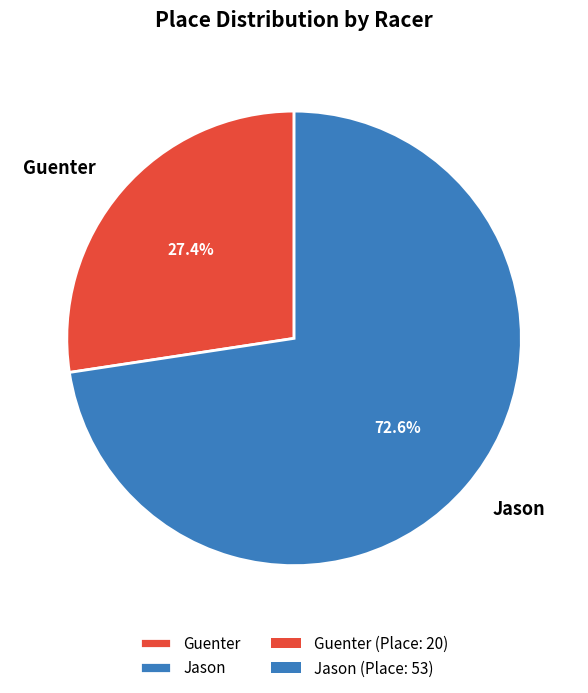

To the nearest percent, what is the combined percentage of Guenter and Jason?

100%